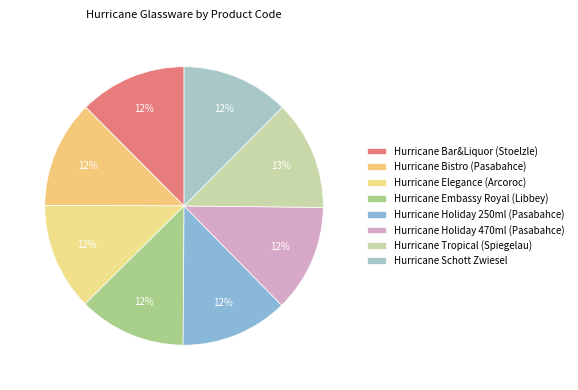

Does any single category account for the majority?

No